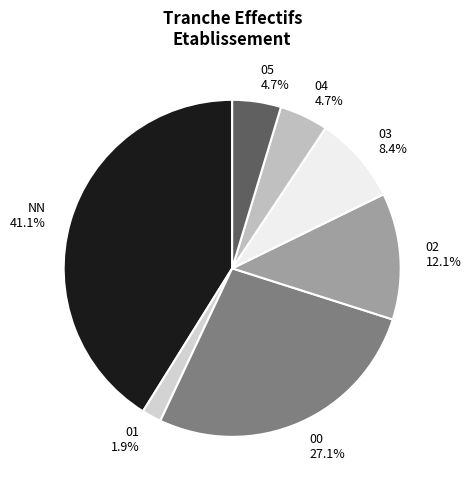

How many segments does this pie chart have?

7